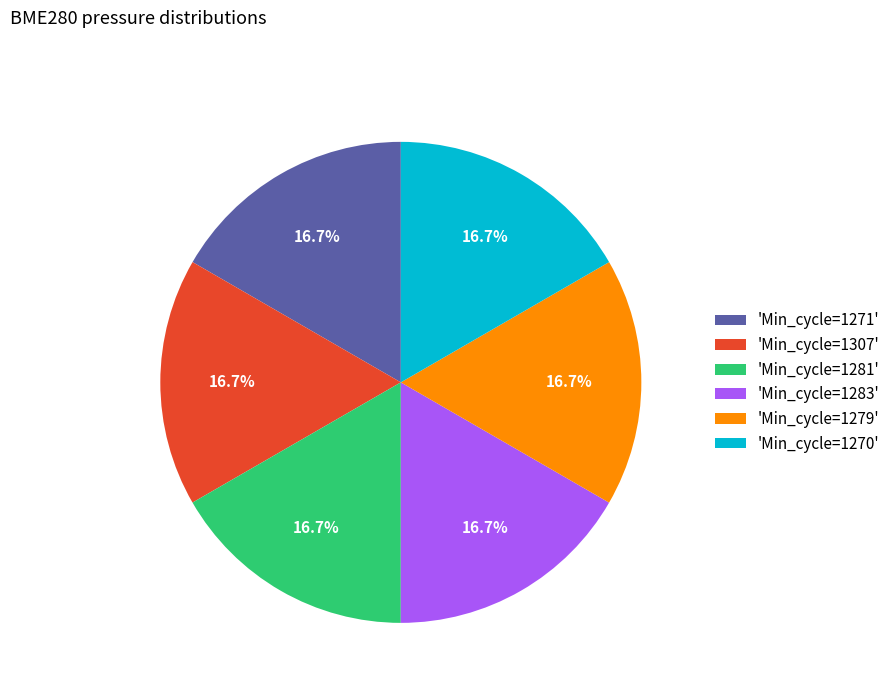

How many segments does this pie chart have?

6